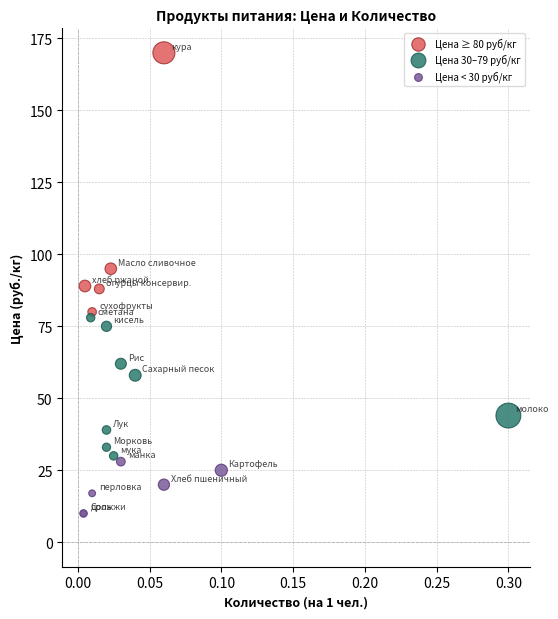

Which series has the widest spread of Y values?

Цена ≥ 80 руб/кг